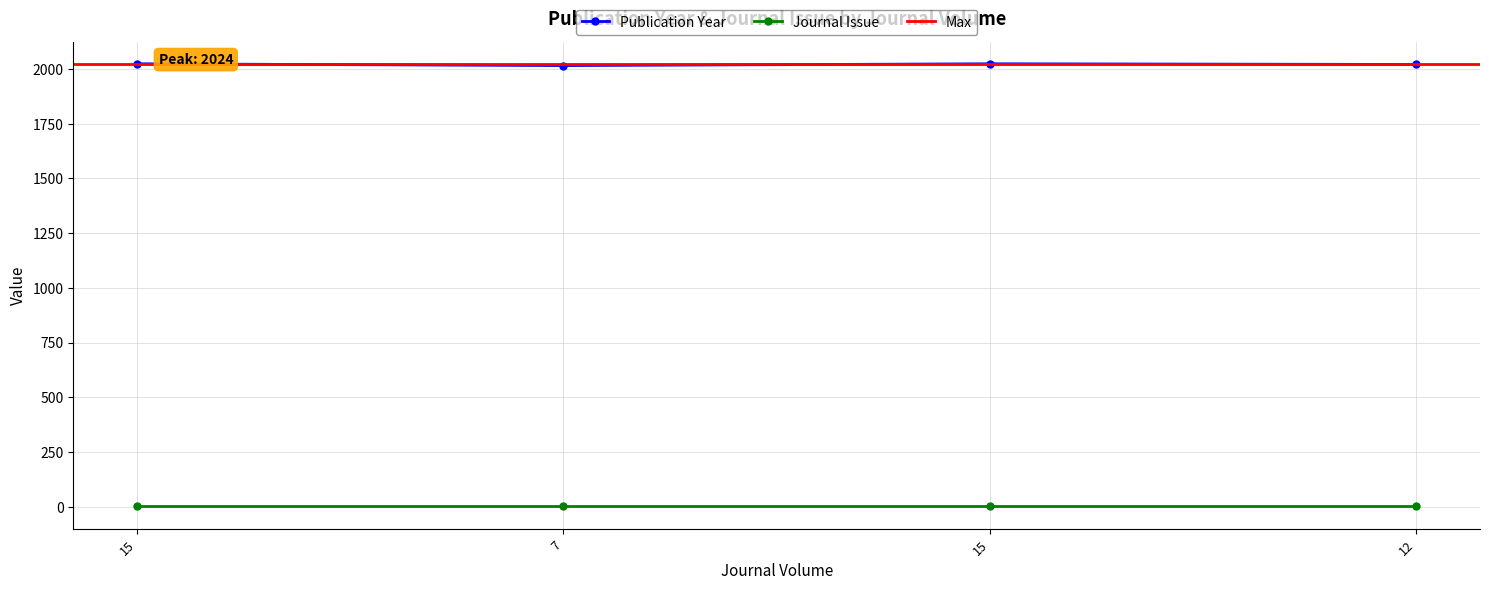

Is this an area chart (filled region under the line)?

No